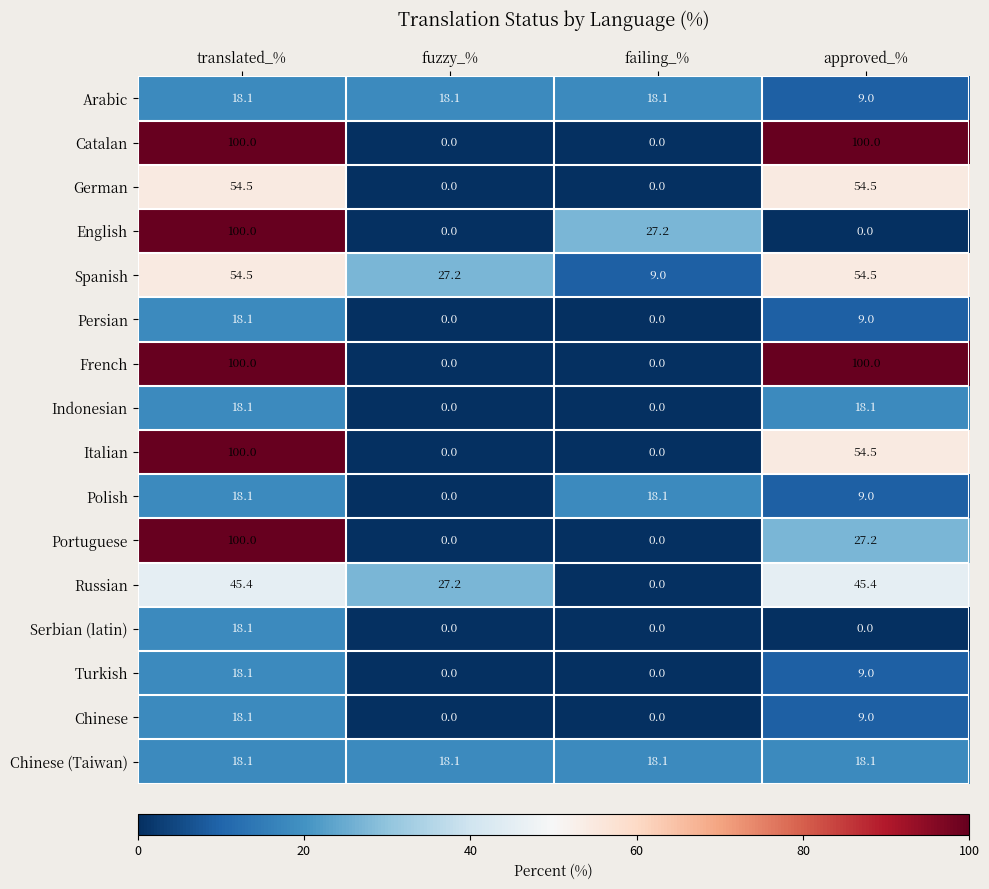

What is the spread (max minus min) of values at fuzzy_%?

27.2